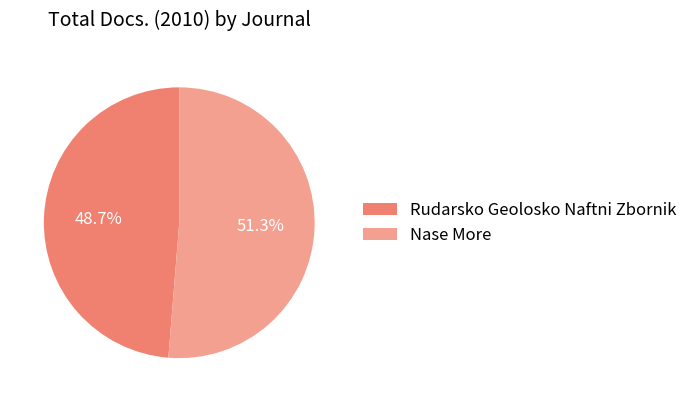

Is Rudarsko Geolosko Naftni Zbornik the majority of the pie?

No